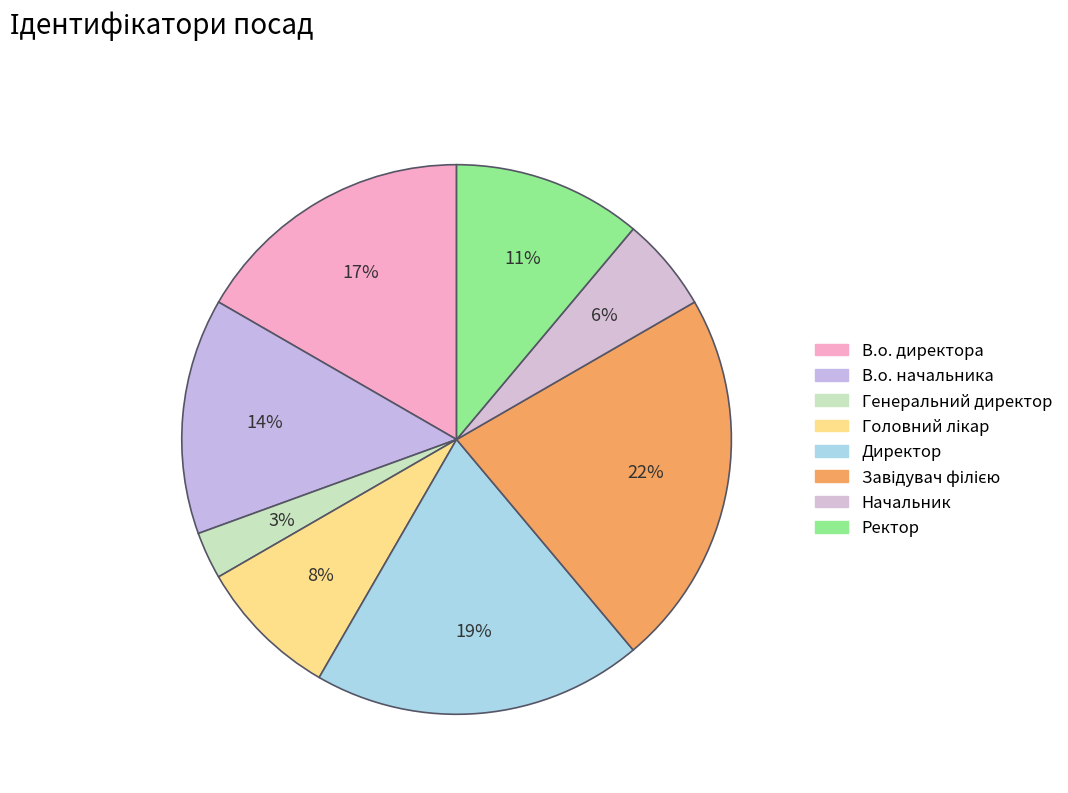

What is the smallest slice in the pie chart?

Генеральний директор